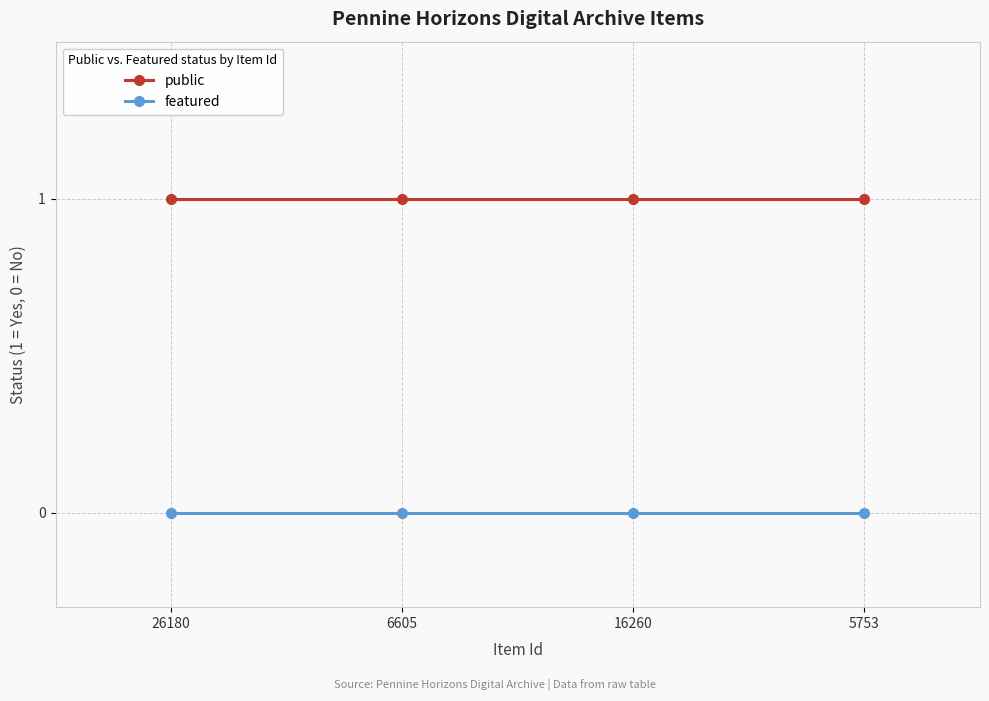

What is the maximum value shown in the chart?

1